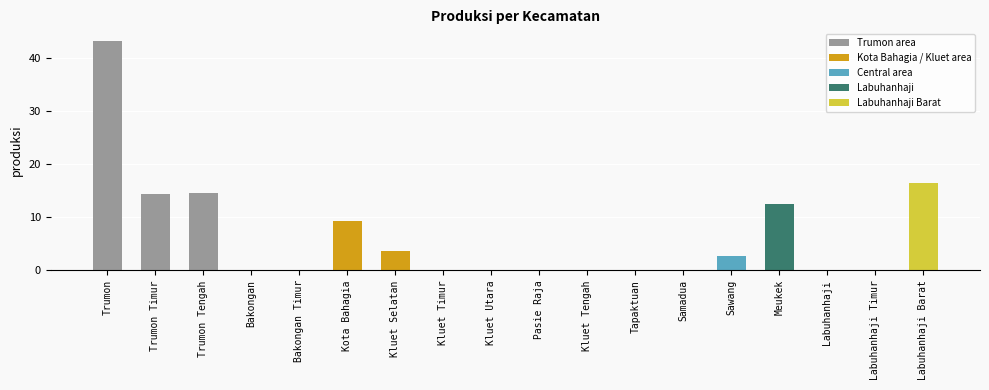

What is the sum of all values?

116.6